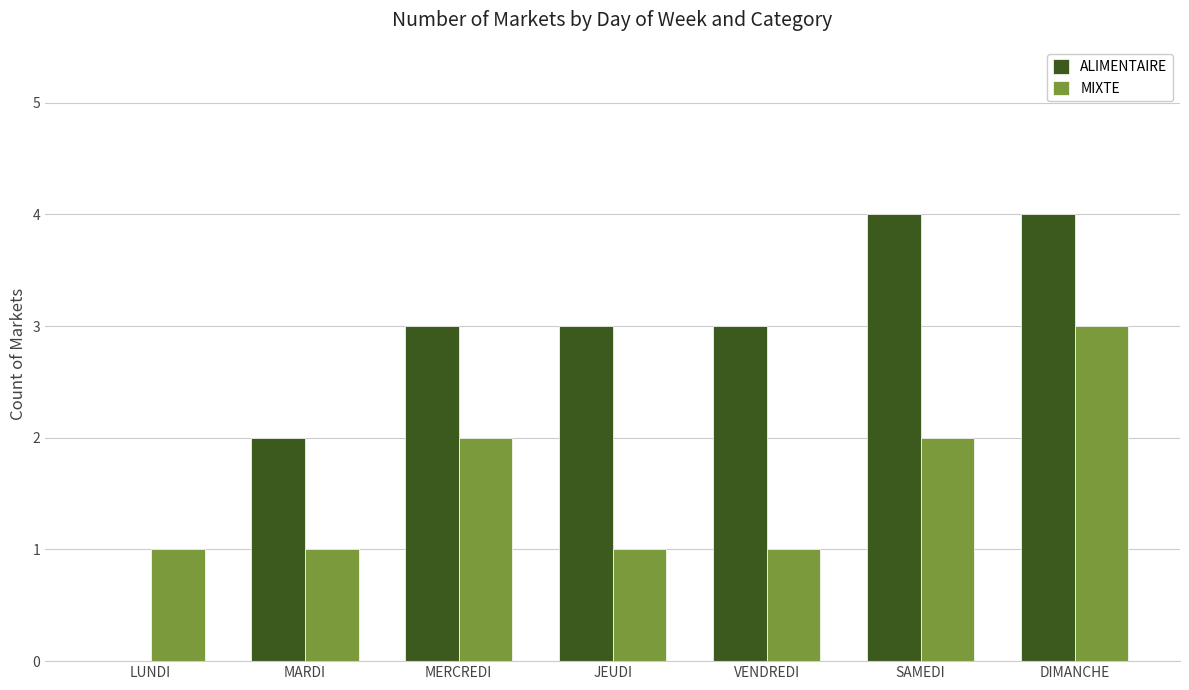

What are all the series names shown in the legend?

ALIMENTAIRE, MIXTE